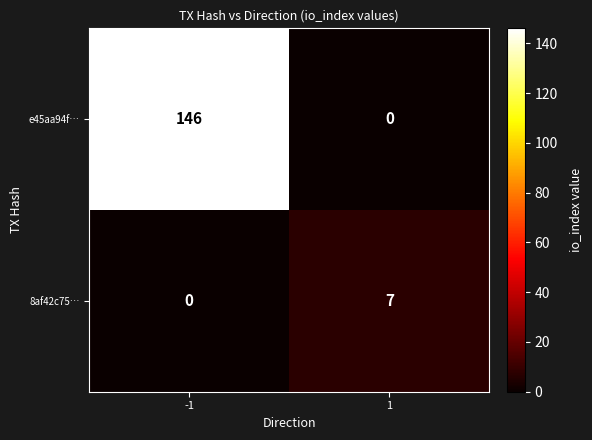

Rank the series at -1 from lowest to highest value.

8af42c75…, e45aa94f…